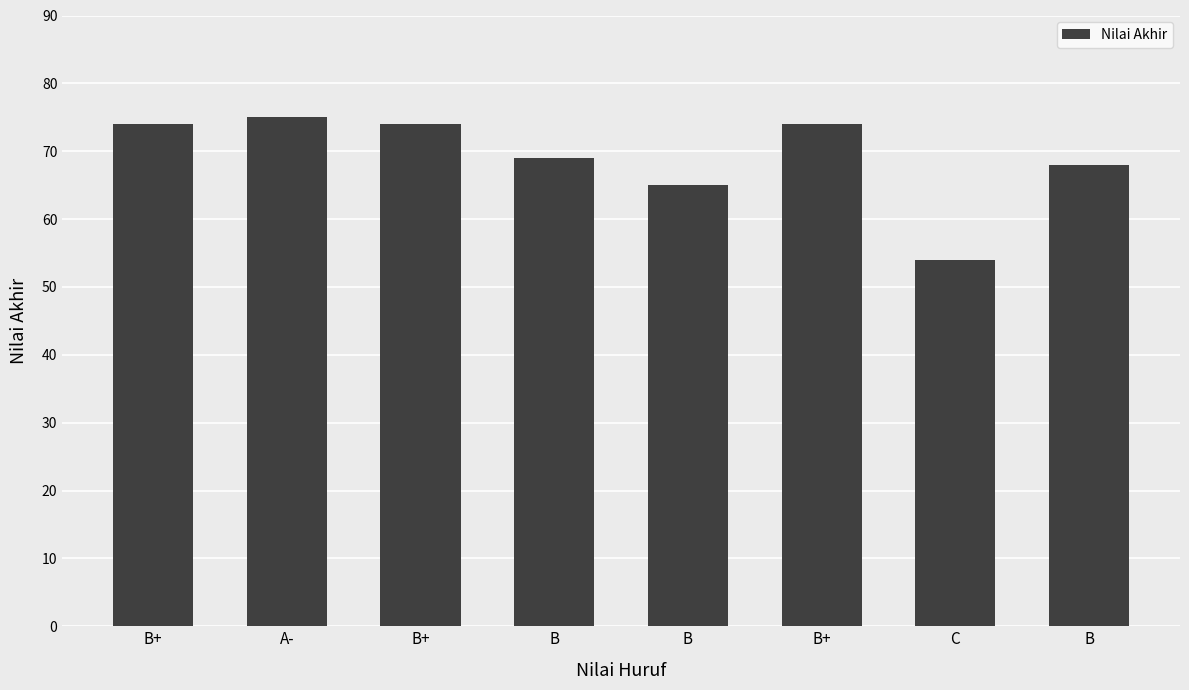

Rank the categories by value from lowest to highest.

C, B, B, B, B+, B+, B+, A-